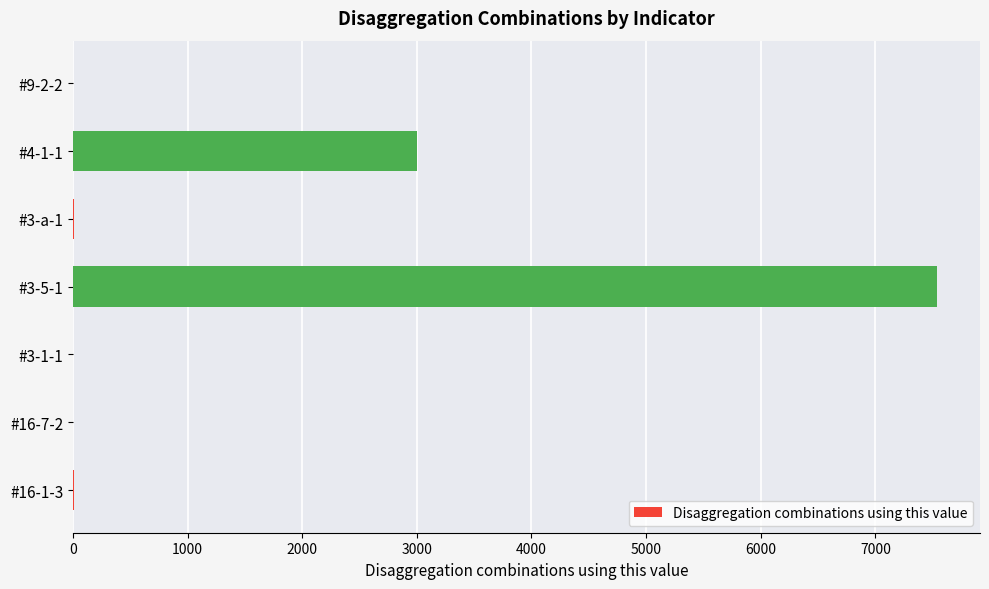

How many categories are shown in the chart?

7